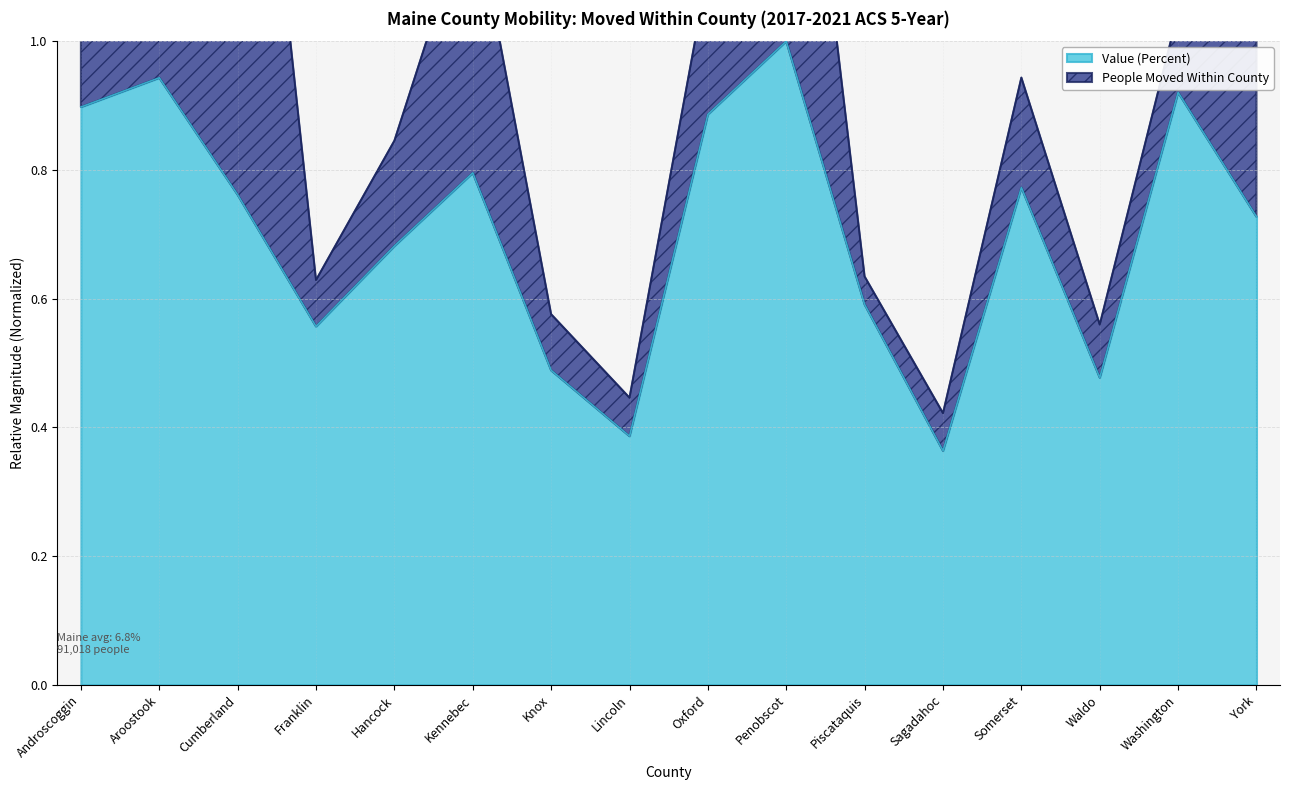

The value of Value (Percent) at Washington is 1.2. True or false?

False